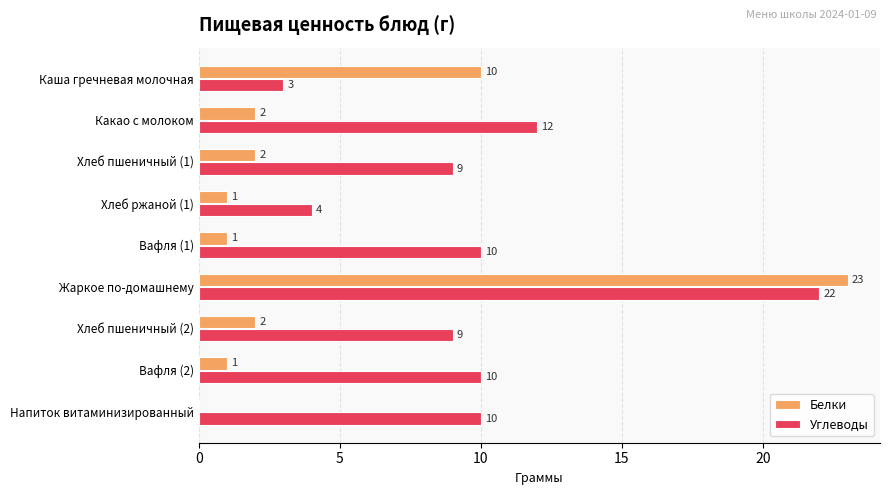

At which label is Углеводы closest to 12?

Какао с молоком